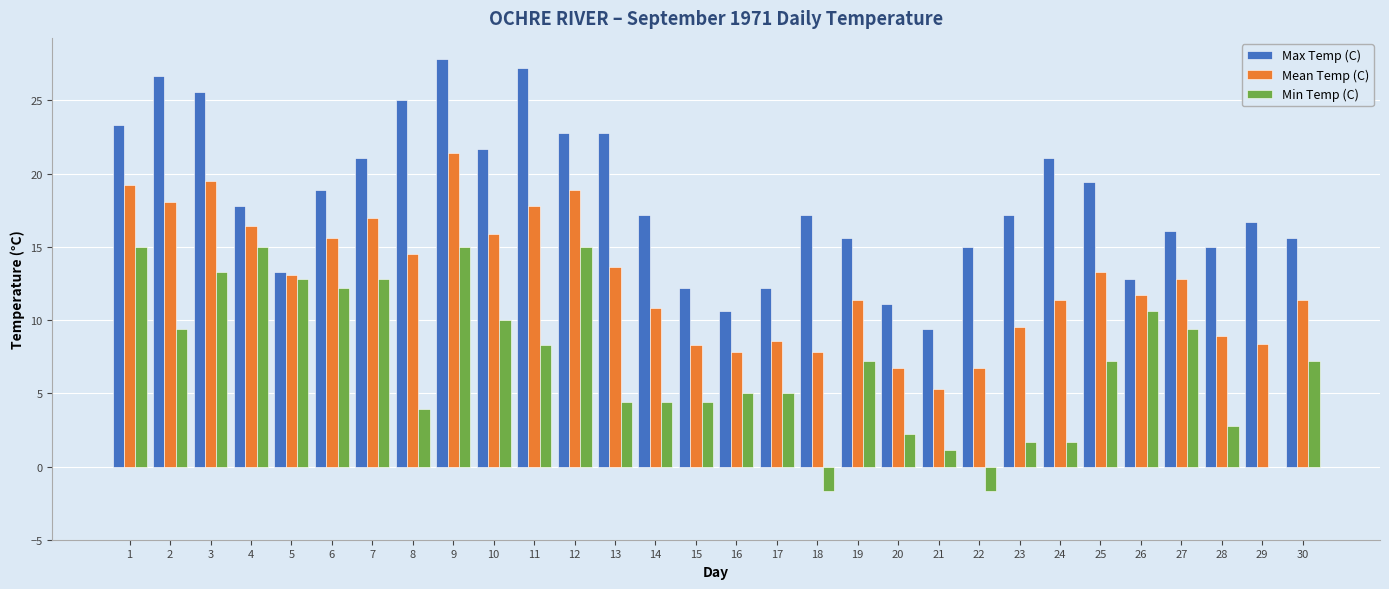

Is the value of Min Temp (C) at 19 greater than the value of Mean Temp (C) at 21?

Yes